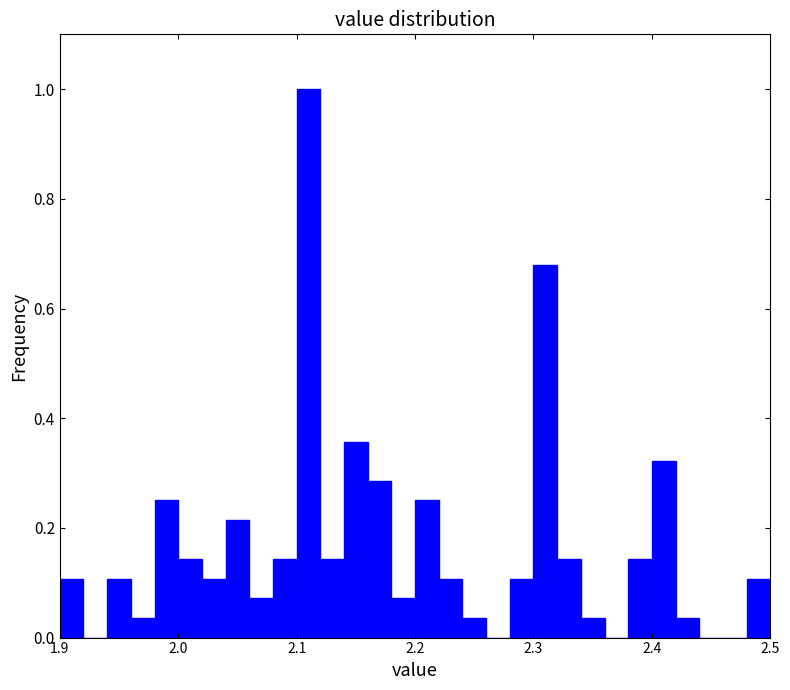

Read against the x-axis, roughly where is the centre of the tallest bar?

2.11